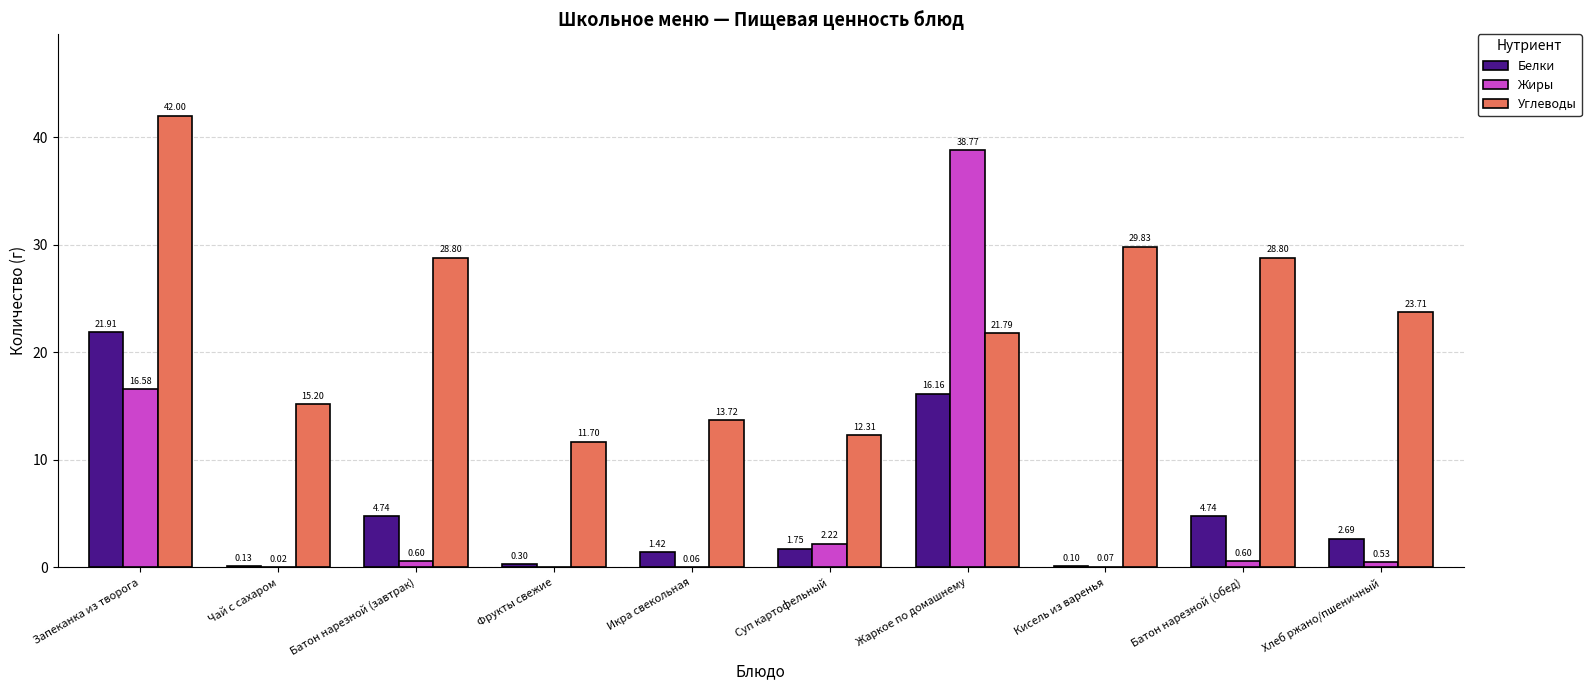

What is the sum of the Белки values at Жаркое по домашнему and Батон нарезной (завтрак)?

20.9